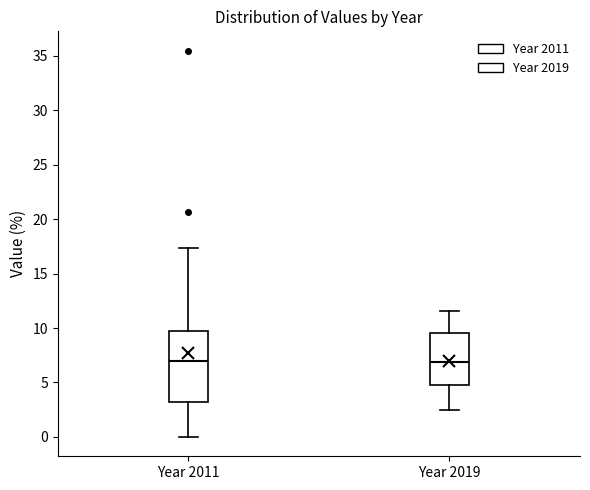

Where does the upper whisker of the box for Year 2019 end on the y-axis? The values are not printed on the chart, so give them approximately, as read against the axis.

11.5